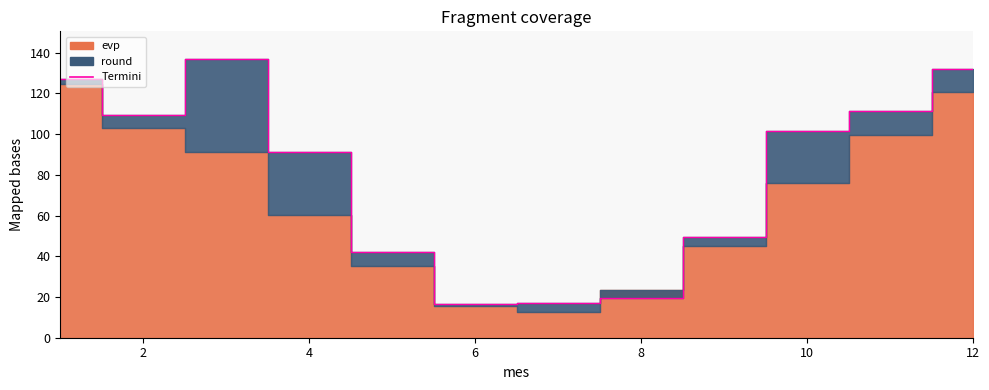

Is it true that the value at 3 is 136.8?

True